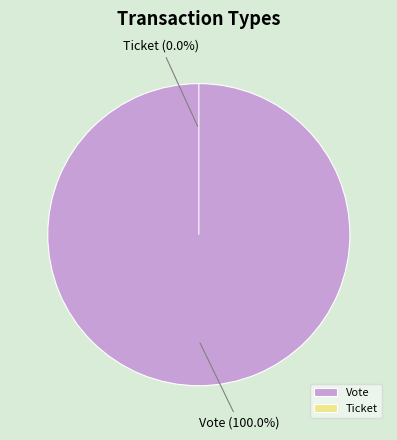

To the nearest percent, what is the average slice percentage?

50%